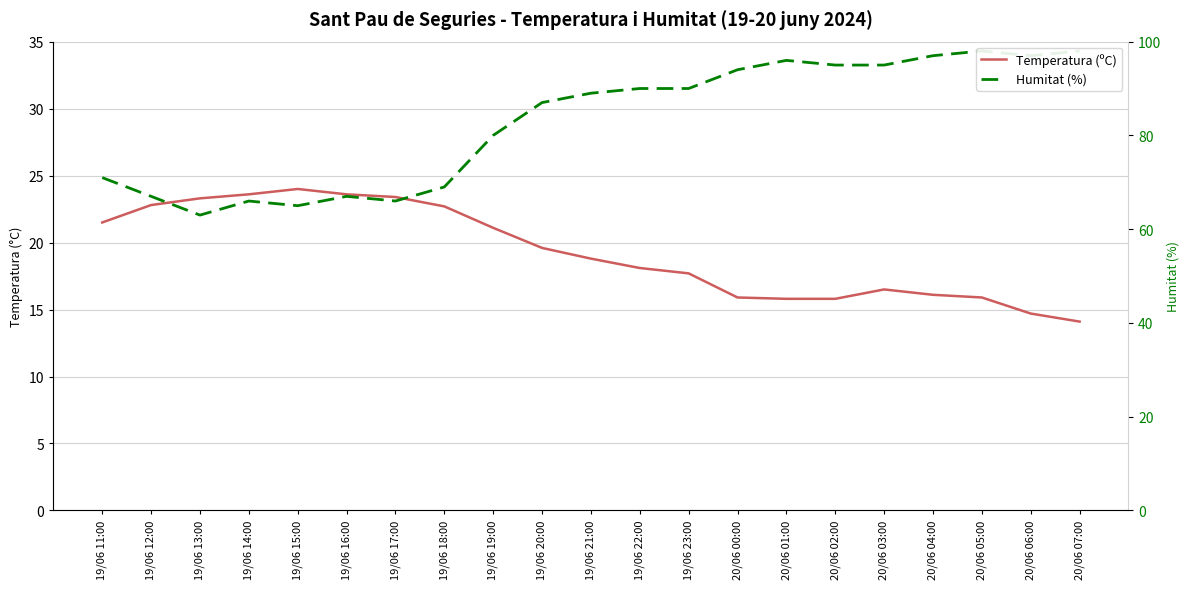

Rank the categories by Humitat (%) value from highest to lowest.

20/06 05:00, 20/06 07:00, 20/06 04:00, 20/06 06:00, 20/06 01:00, 20/06 02:00, 20/06 03:00, 20/06 00:00, 19/06 22:00, 19/06 23:00, 19/06 21:00, 19/06 20:00, 19/06 19:00, 19/06 11:00, 19/06 18:00, 19/06 12:00, 19/06 16:00, 19/06 14:00, 19/06 17:00, 19/06 15:00, 19/06 13:00